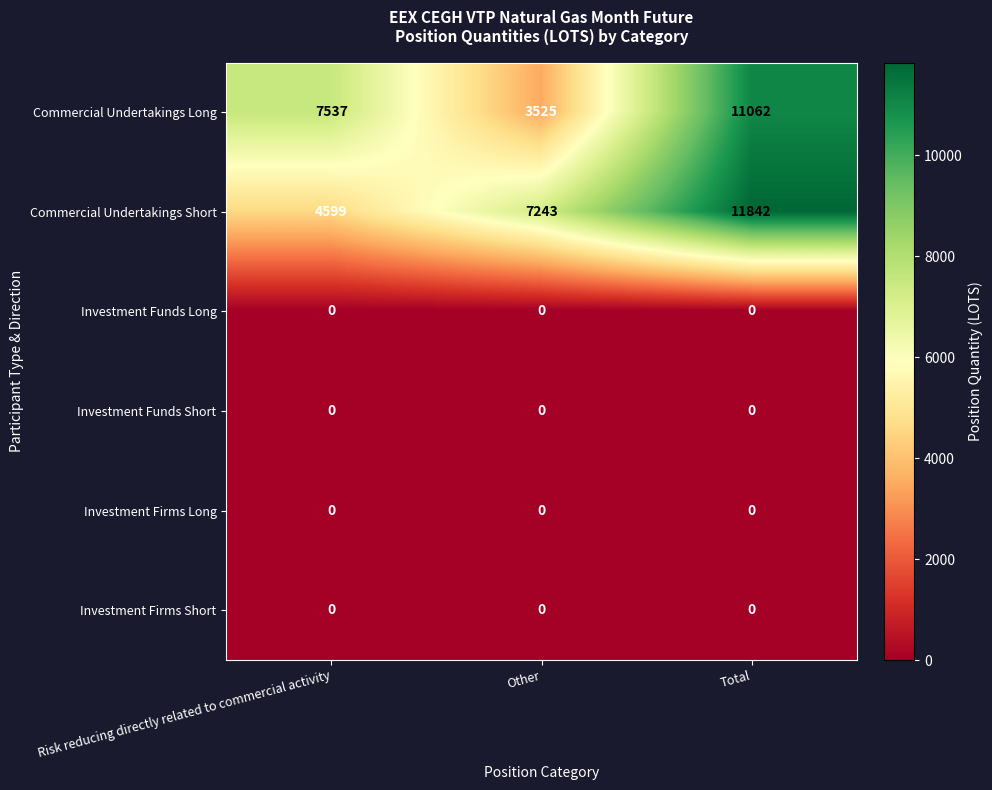

What is the total value across all series at Other?

10768